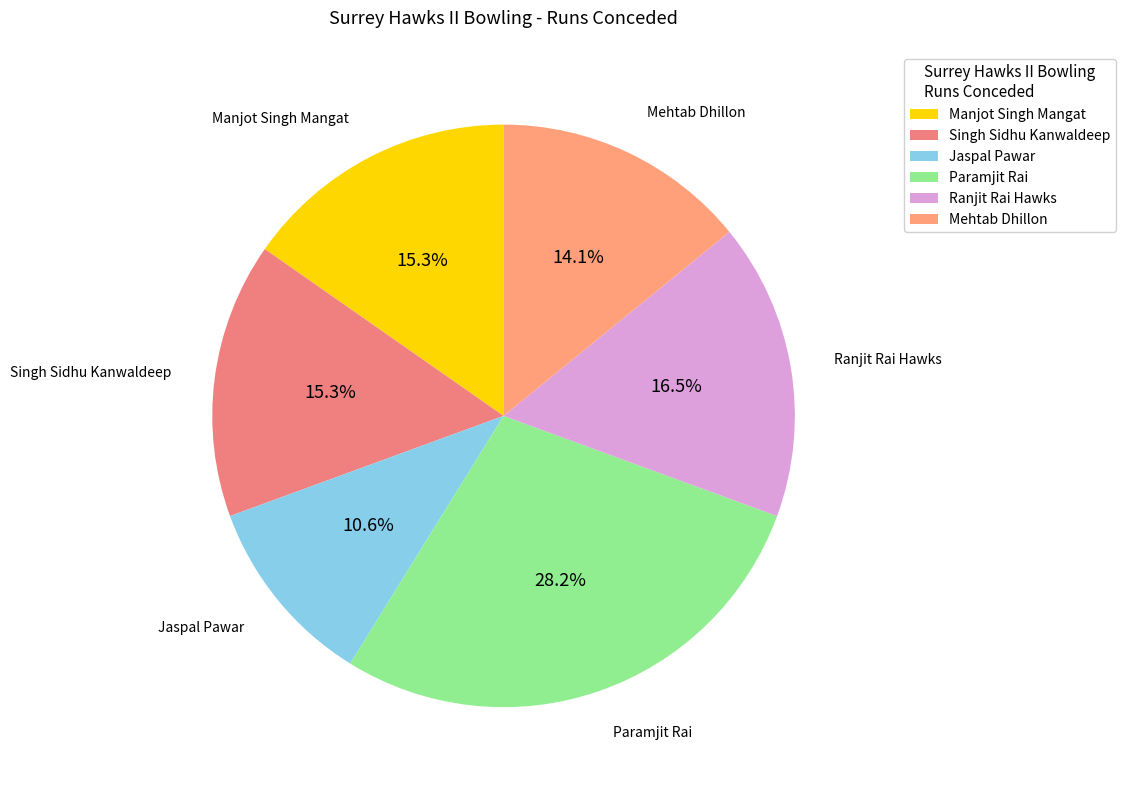

Does any single category account for the majority?

No